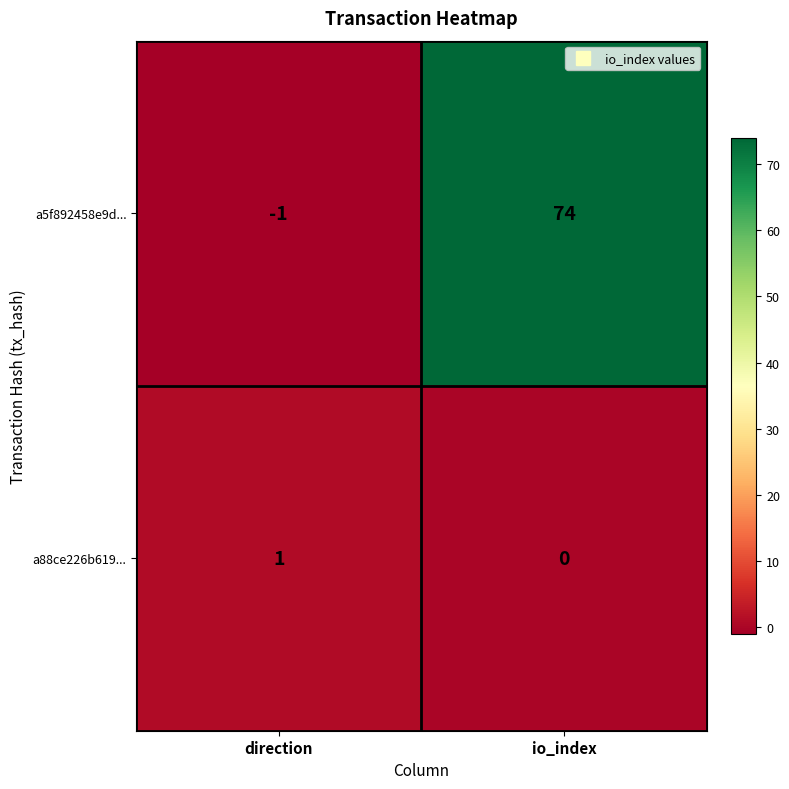

Reading left to right, what are all the values shown in this chart?

a5f892458e9d...: -1	74
a88ce226b619...: 1	0